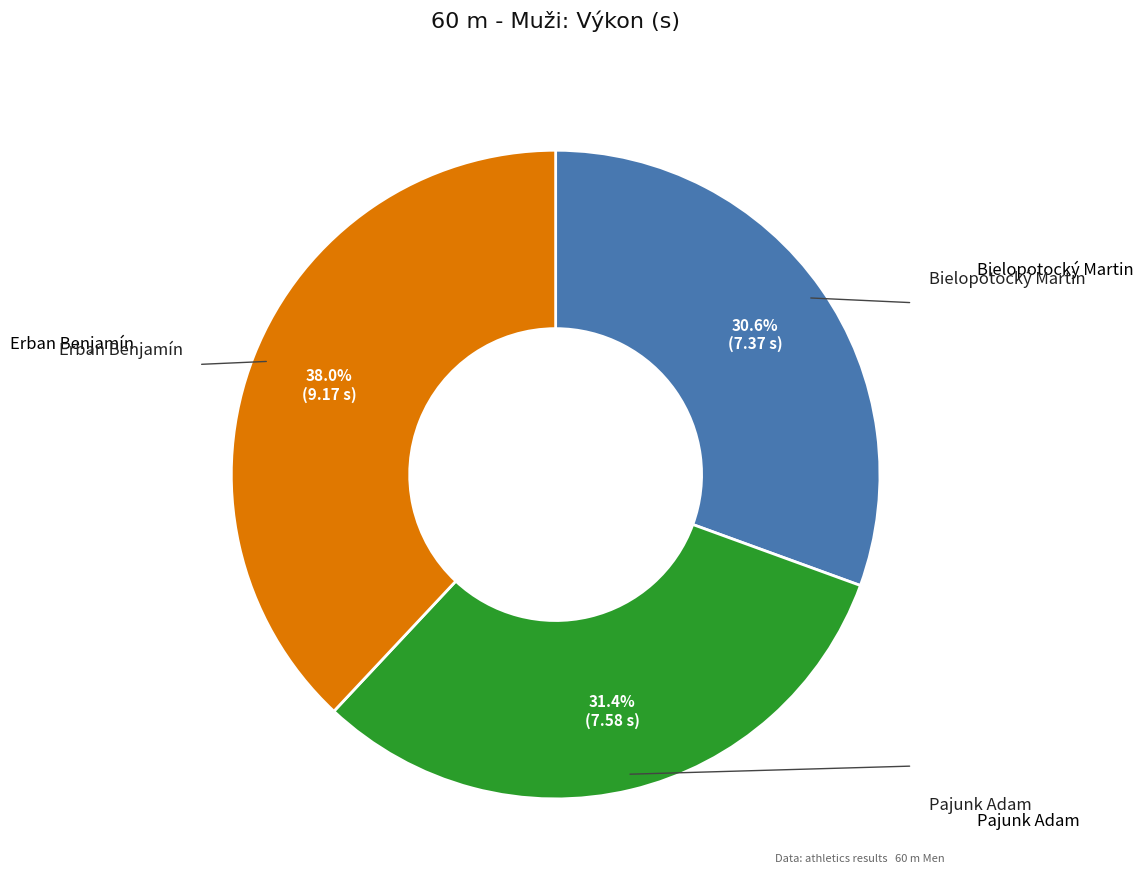

Which category has the smallest portion of the pie?

Bielopotocký Martin